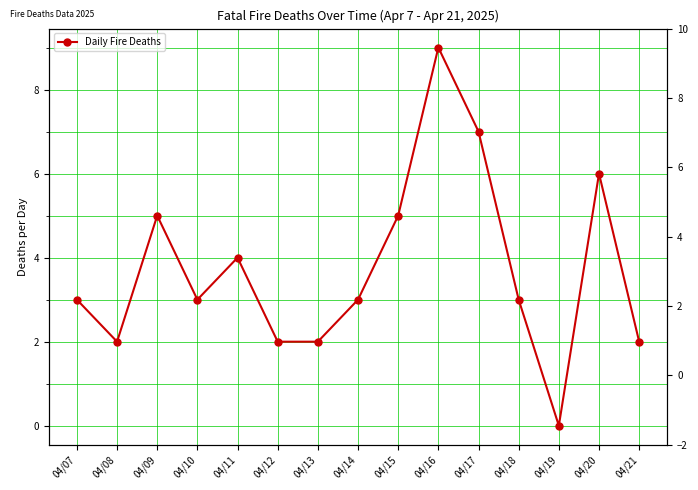

What is the difference between the values at 04/13 and 04/19?

2